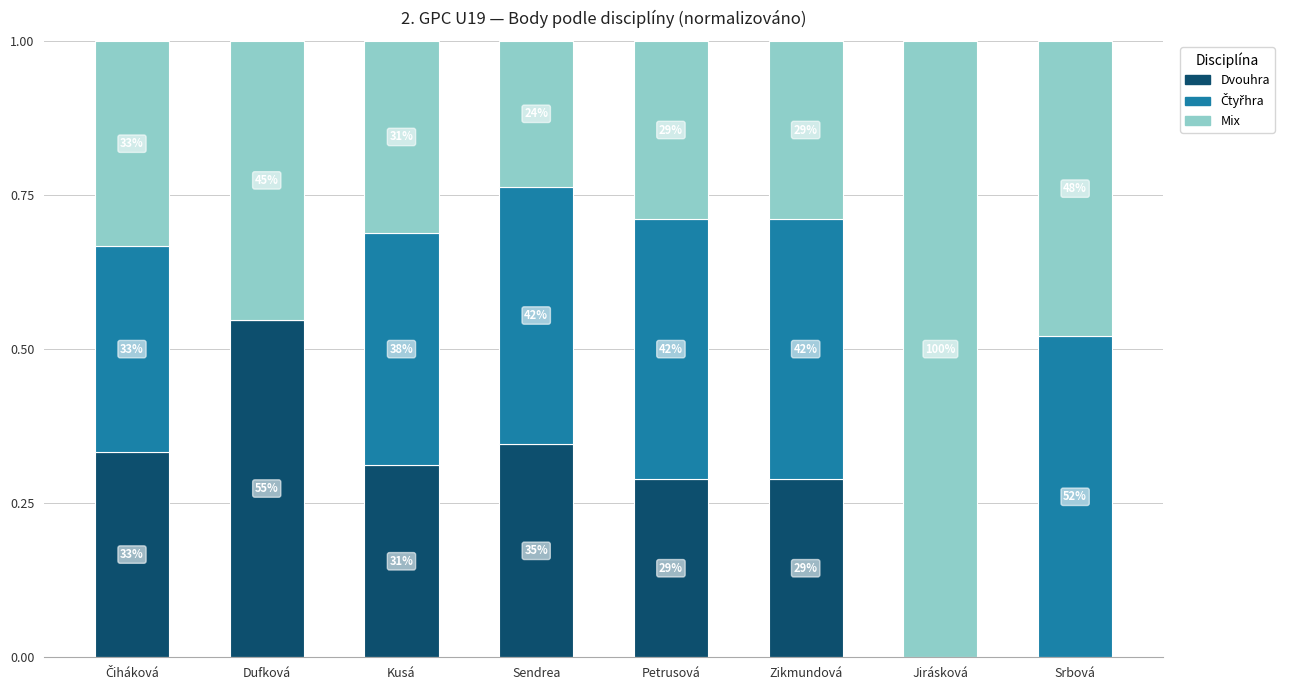

Does the chart contain stacked bars?

Yes